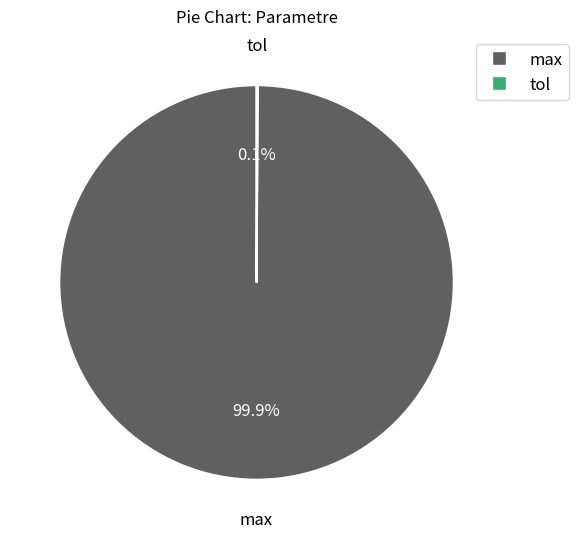

Which slice is the largest?

max